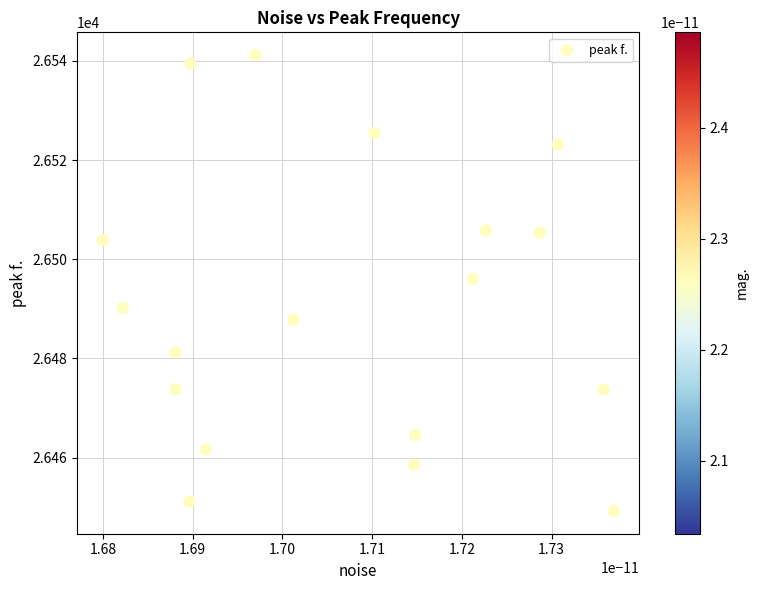

What Y value in the scatter plot is closest to 26495?

26496.0